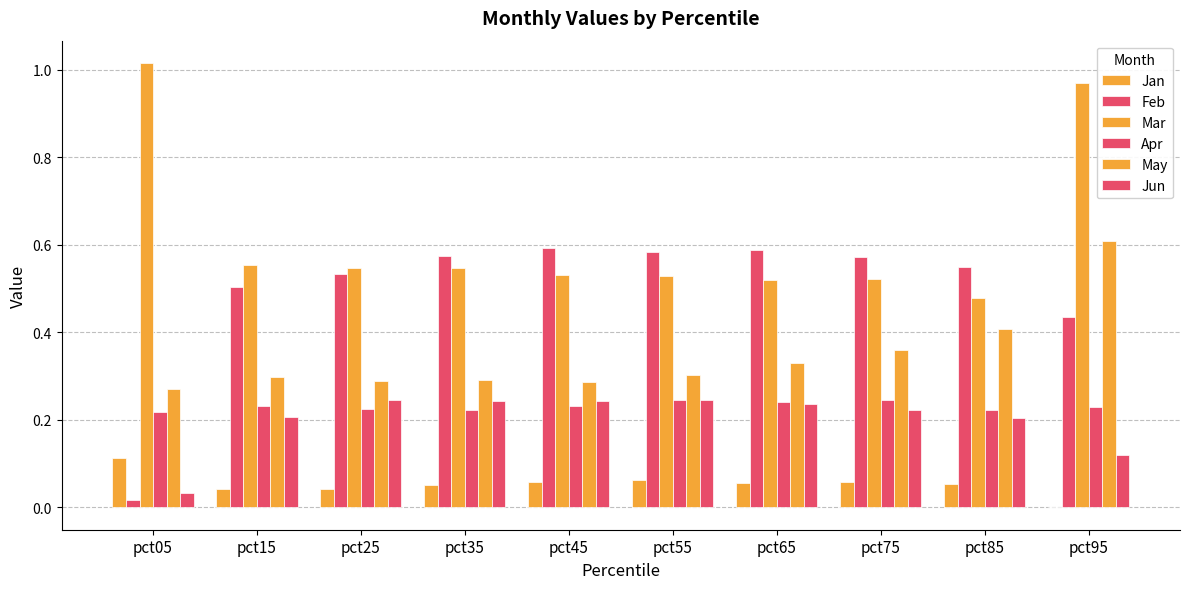

How many series are shown in this chart?

6